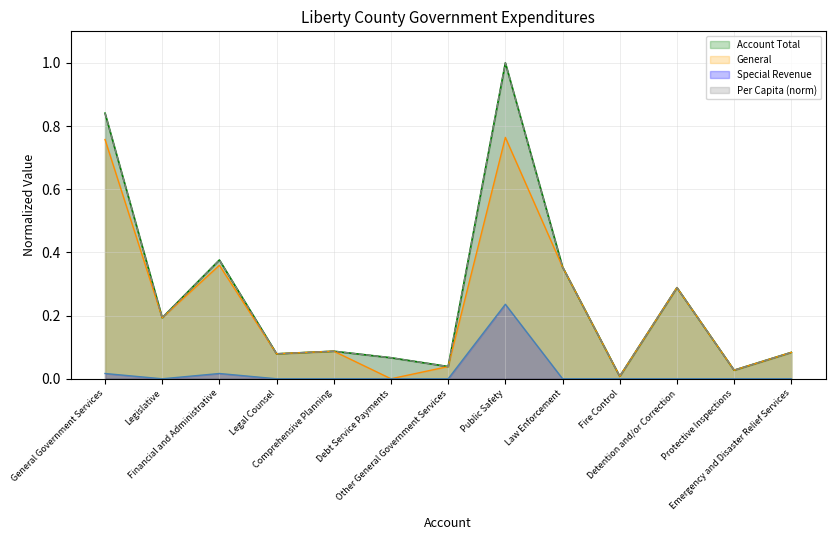

Which has a higher value, Detention and/or Correction or Law Enforcement?

Law Enforcement